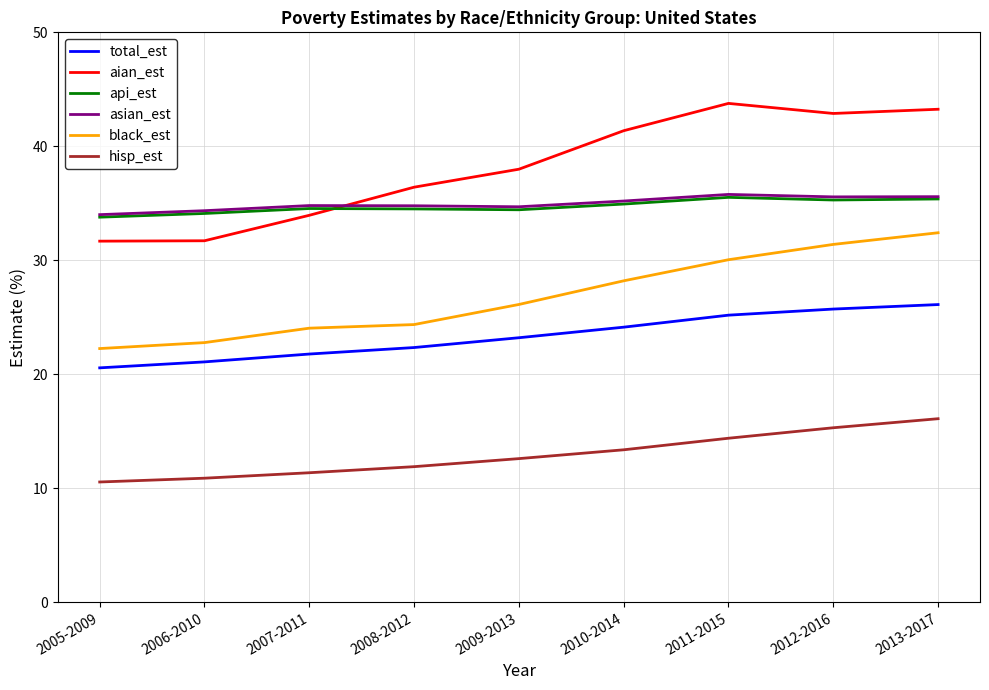

True or false: total_est and black_est cross at least once.

False